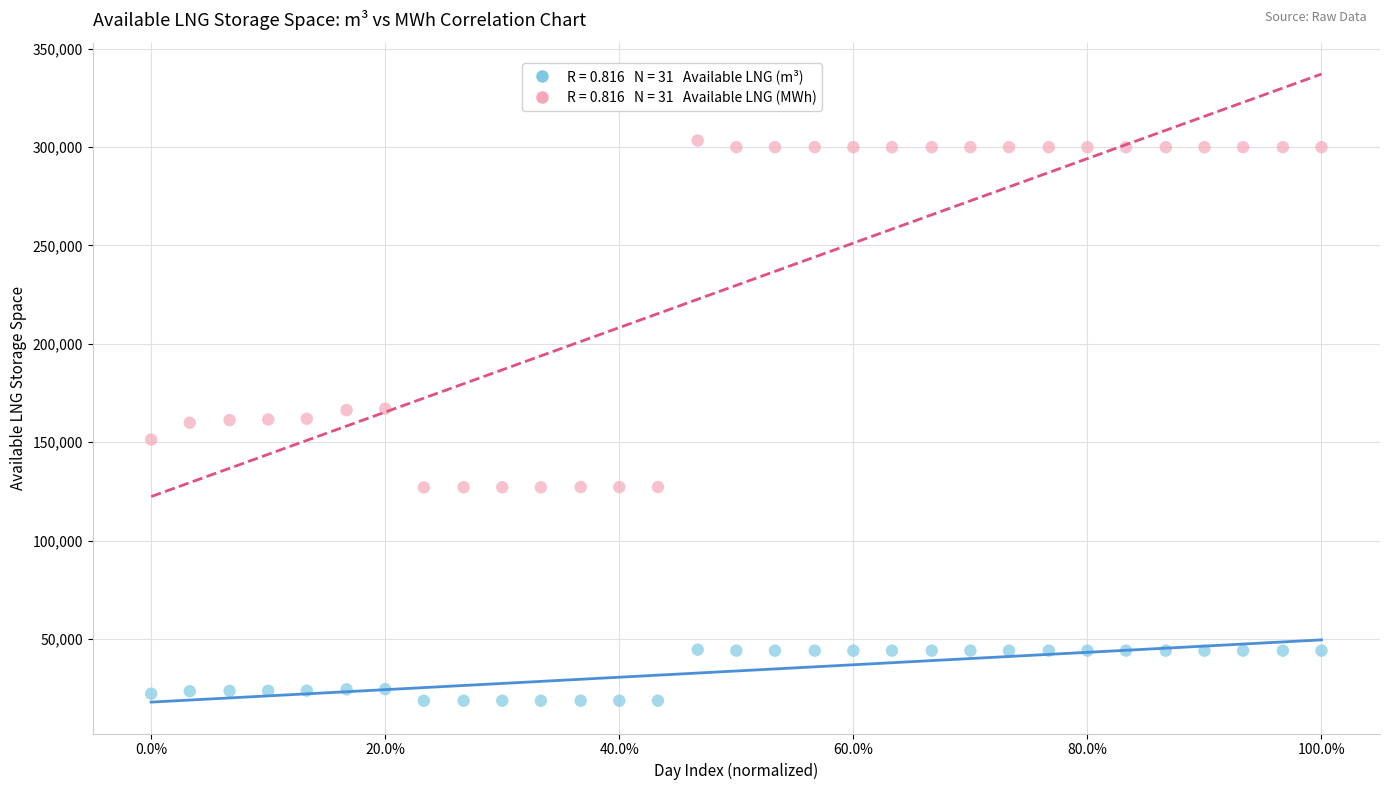

Across all data points, what is the range of Y values (max minus min)?

284561